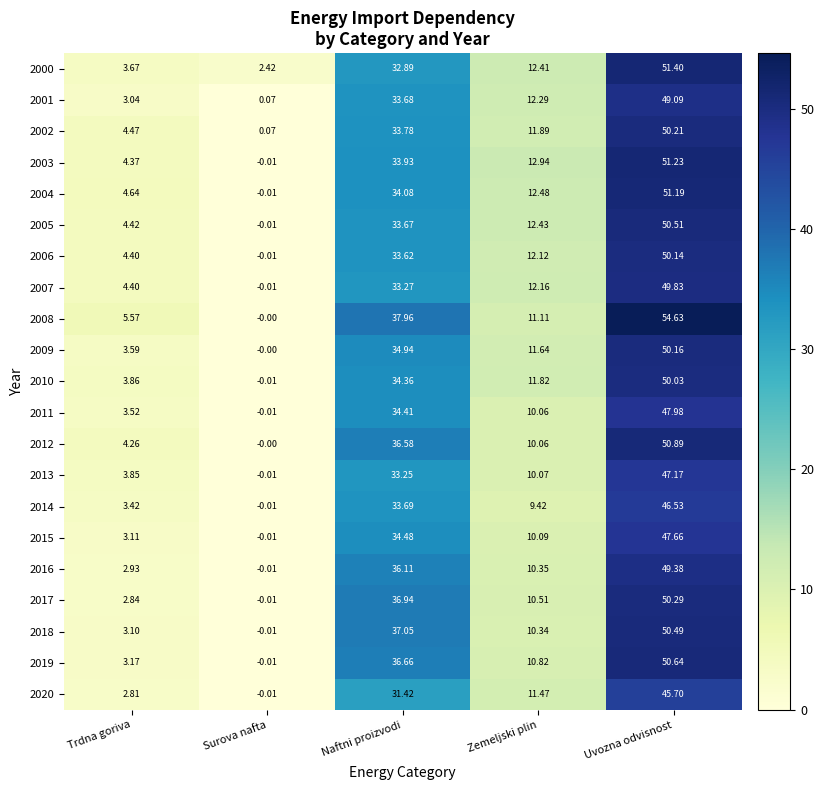

Which series has the widest spread of values?

2008